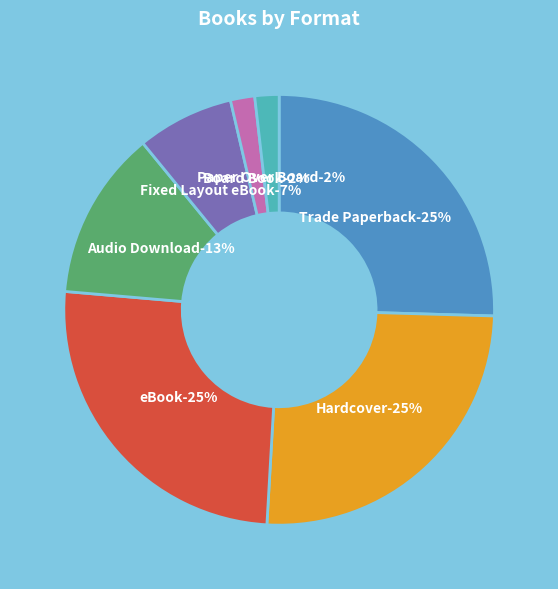

Does Audio Download represent more than half of the total?

No